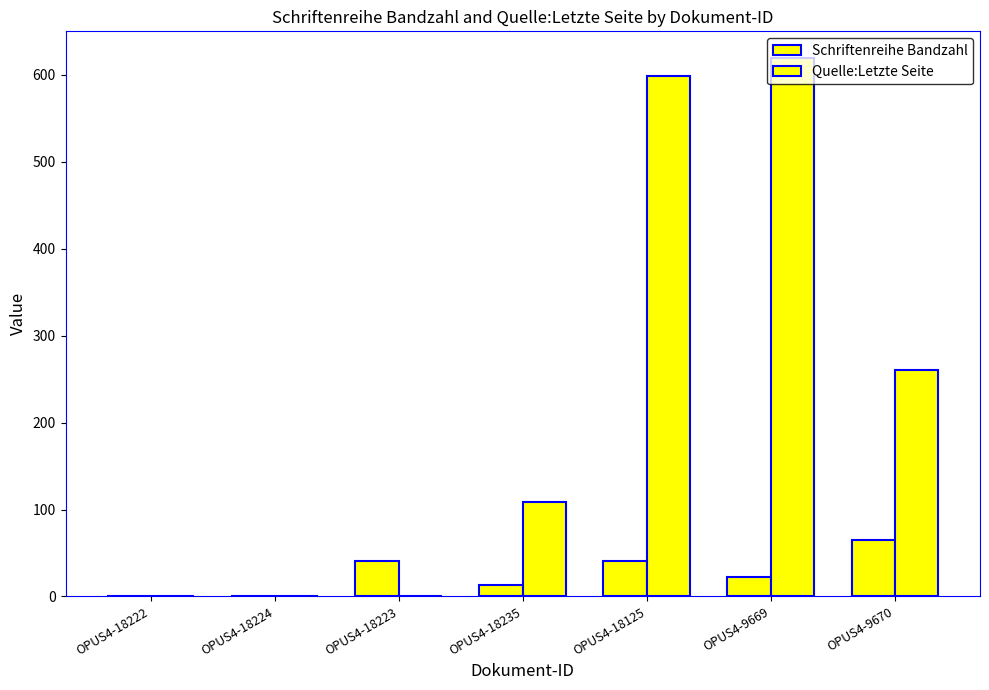

Rank the series by their average value, from lowest to highest.

Schriftenreihe Bandzahl, Quelle:Letzte Seite